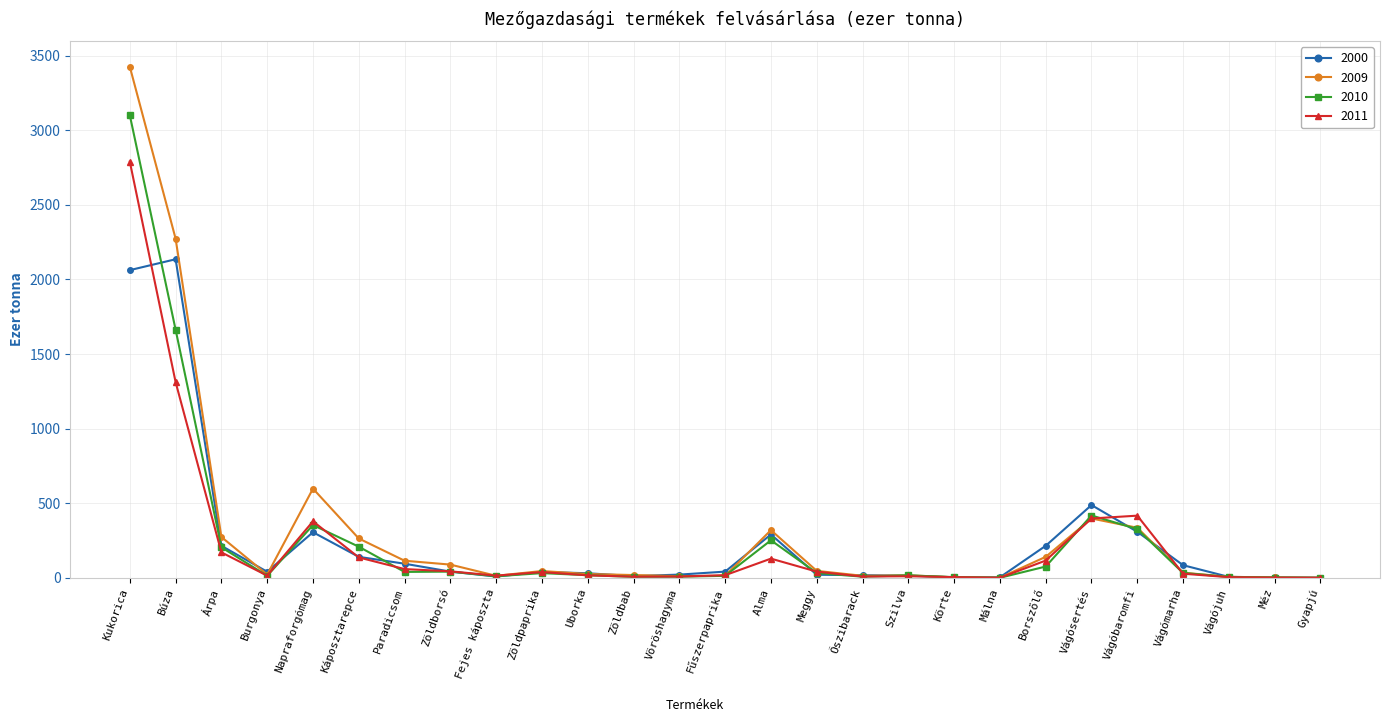

What is the value of the 2009 point at the 23rd from the left?

336.0